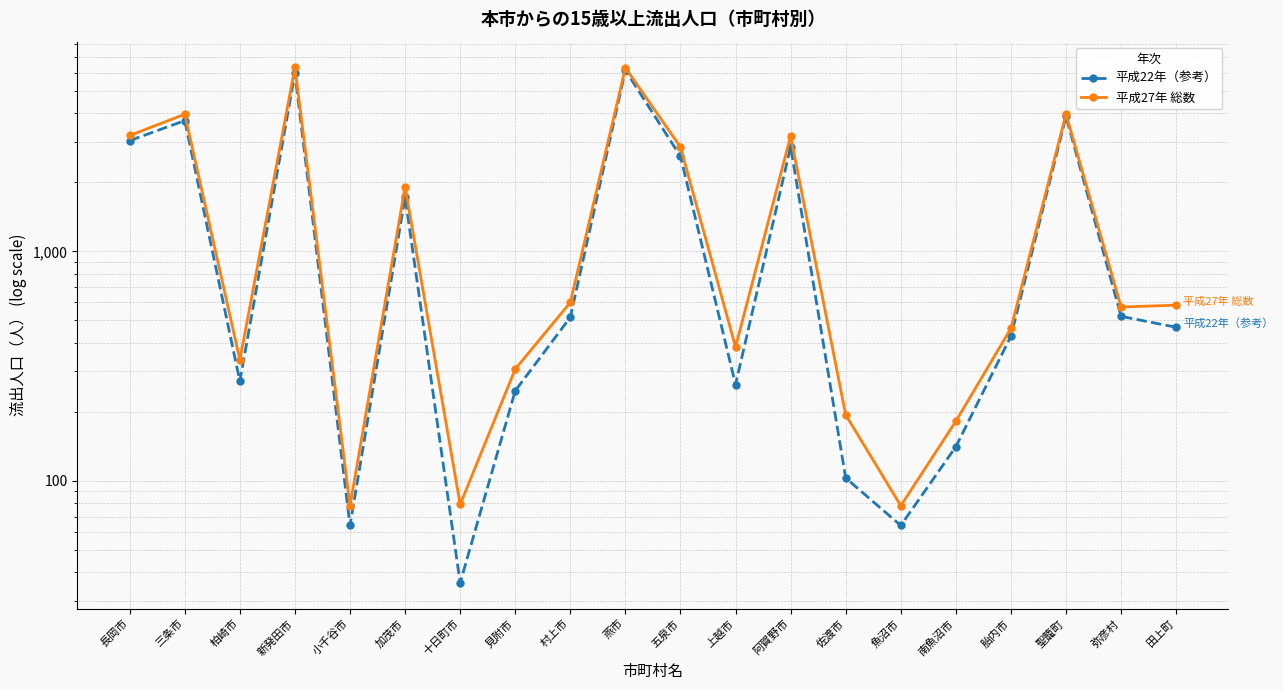

True or false: 平成22年（参考） and 平成27年 総数 cross at least once.

False